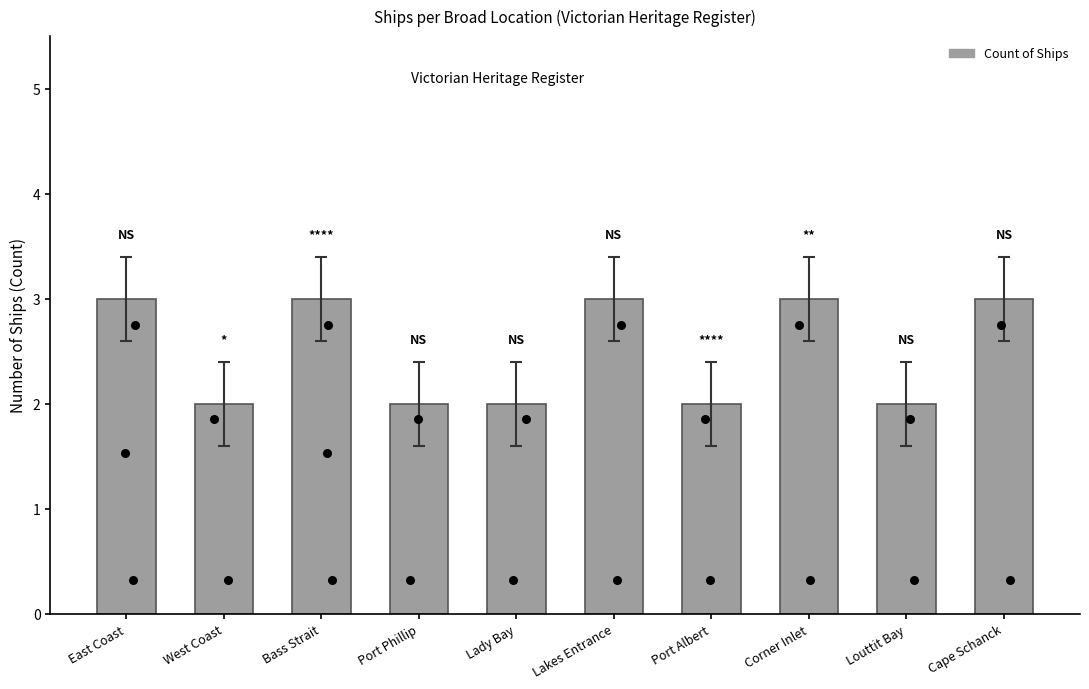

Between Lady Bay and Bass Strait, which is larger?

Bass Strait